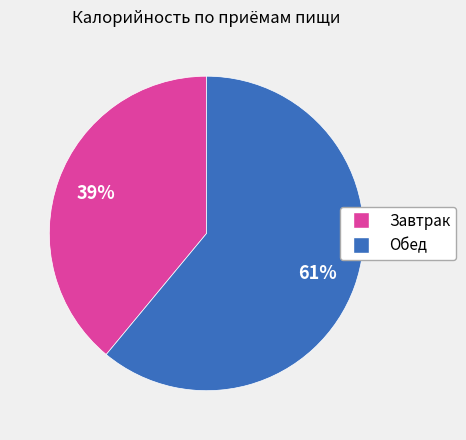

To the nearest percent, what is the combined percentage of Обед and Завтрак?

100%